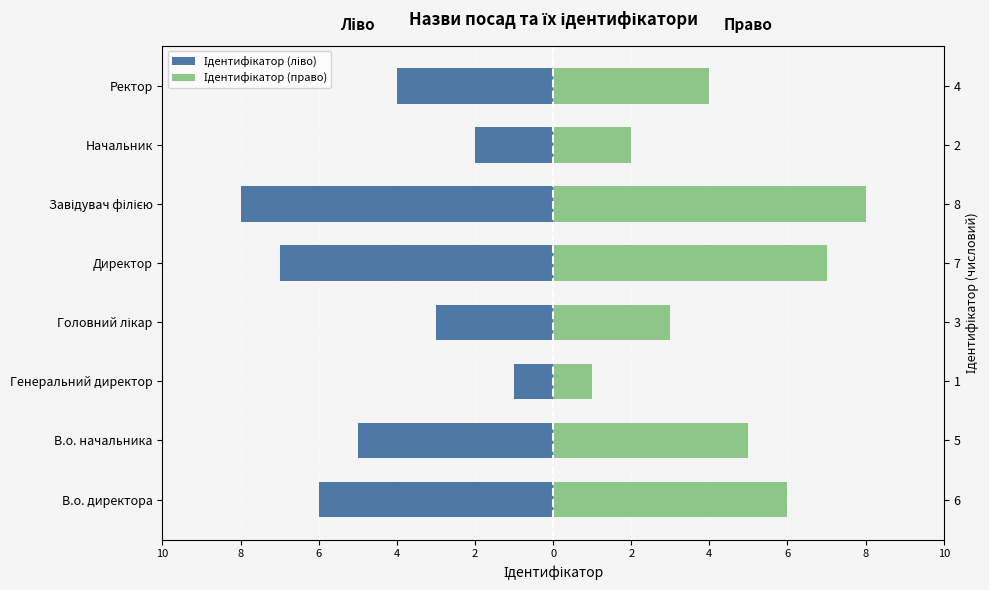

How many data points in Ідентифікатор (право) are less than 5?

4